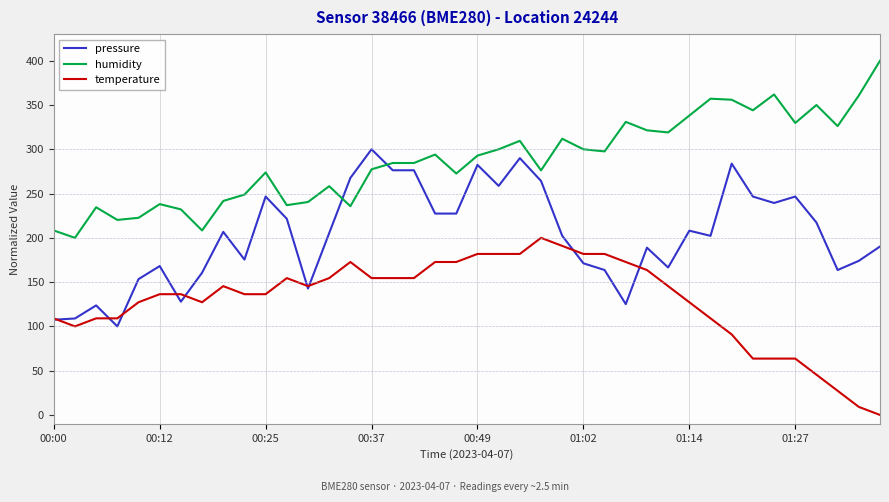

How many intersections are there between humidity and pressure?

2